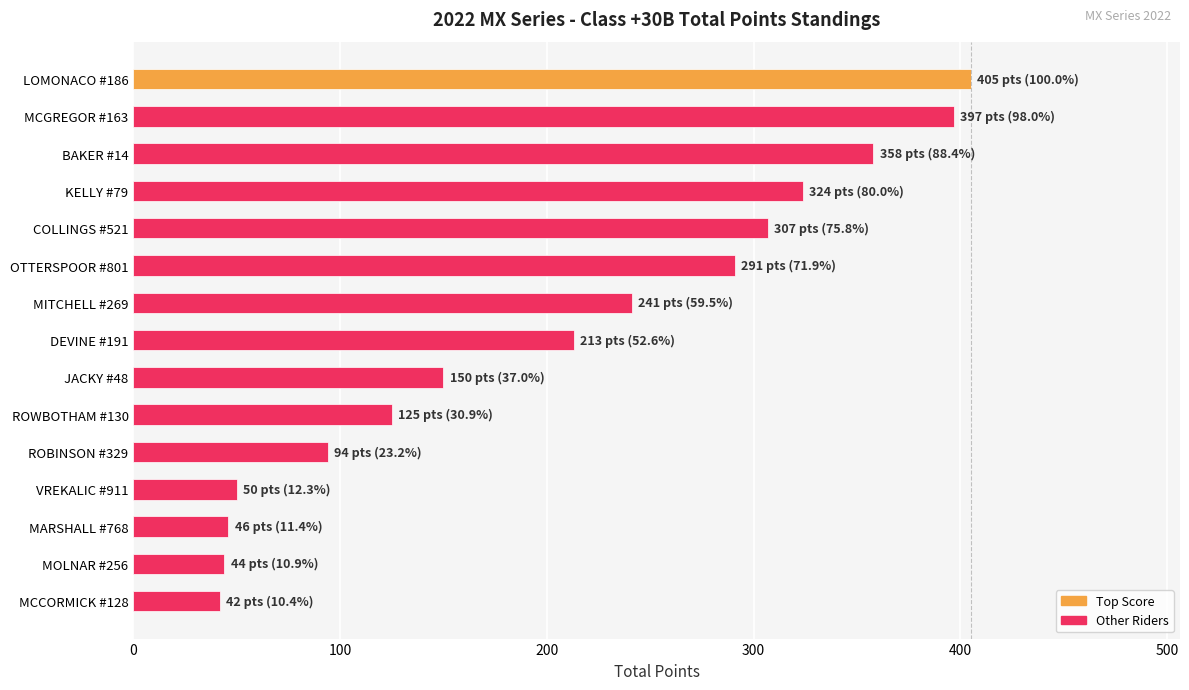

What is the greatest value displayed?

405